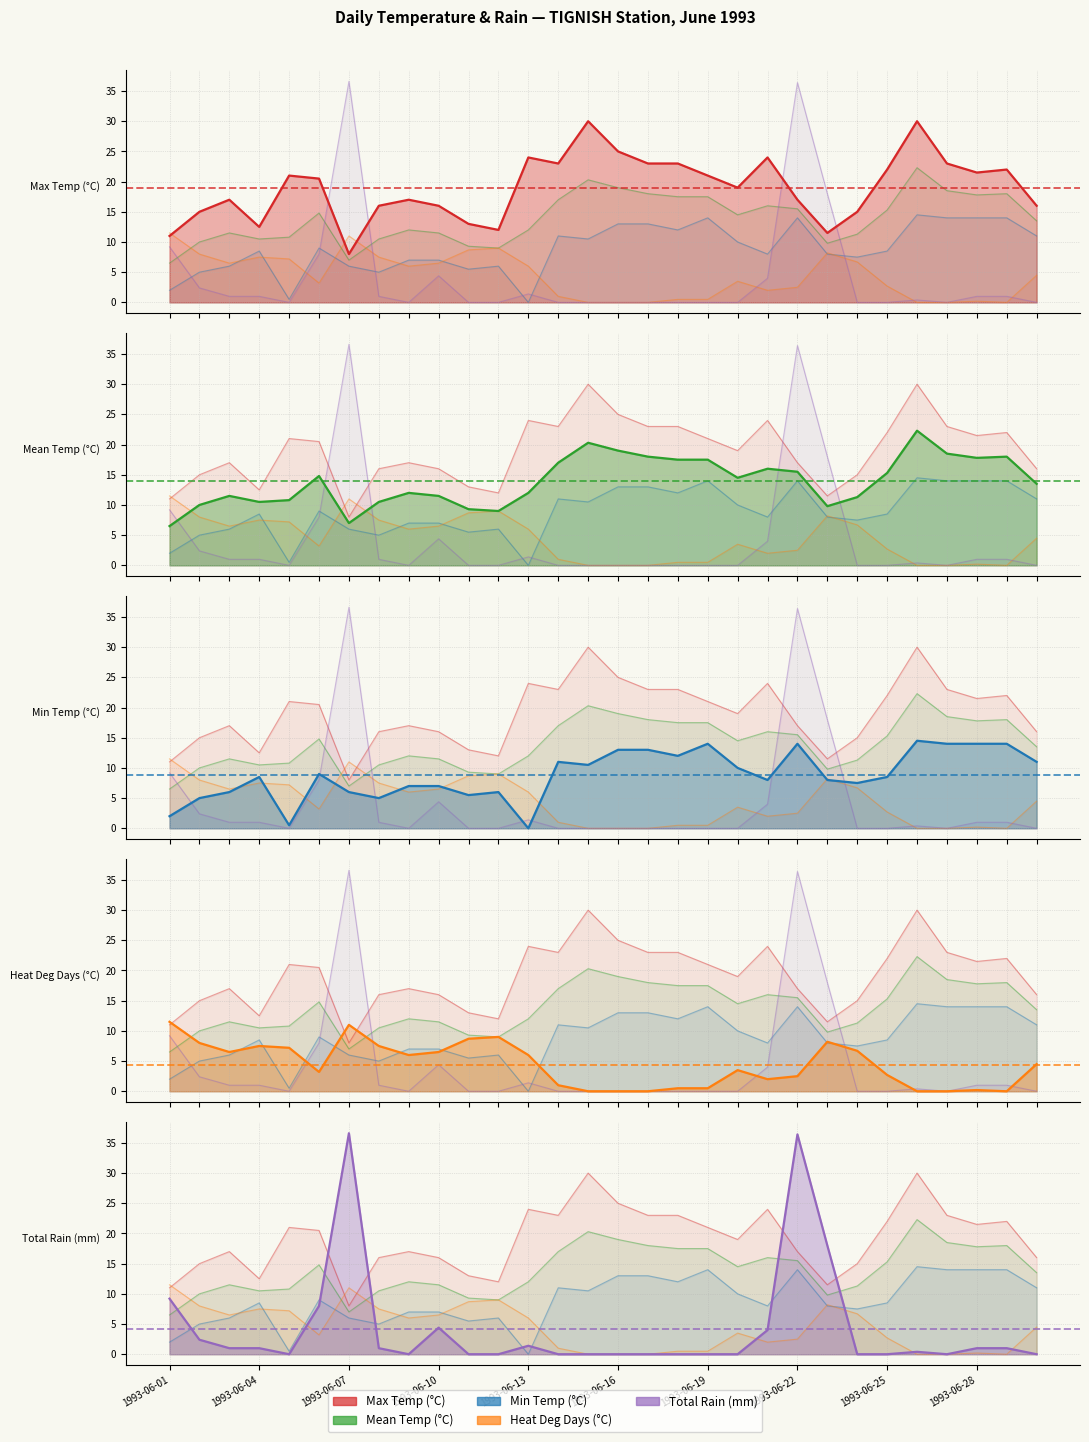

Rank the series at 26 from highest to lowest value.

Max Temp (°C), Mean Temp (°C), Min Temp (°C), Heat Deg Days (°C), Total Rain (mm)